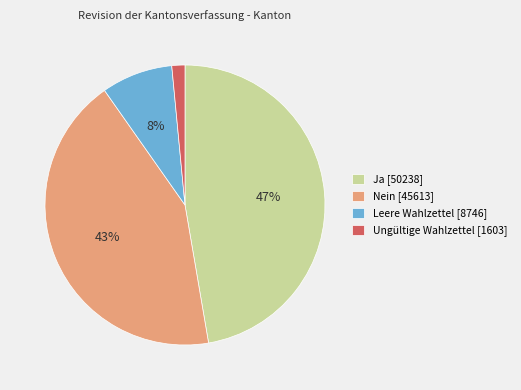

Does Ungültige Wahlzettel account for over 50% of the chart?

No